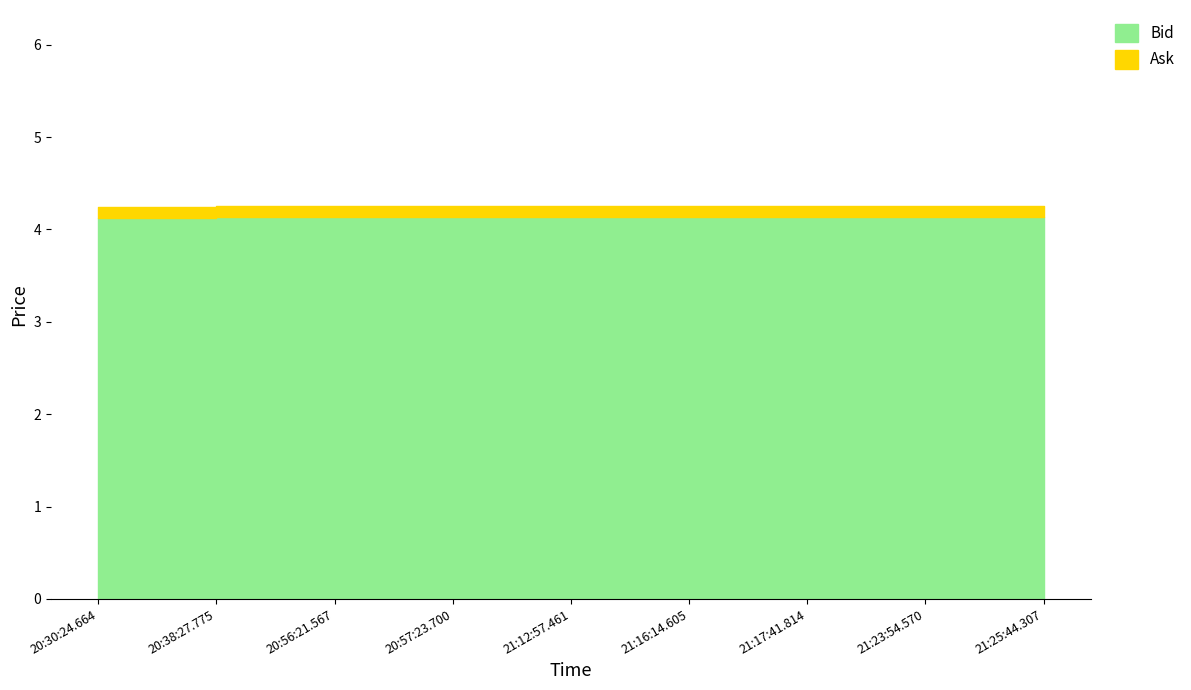

What position from the right is 20:56:21.567?

7